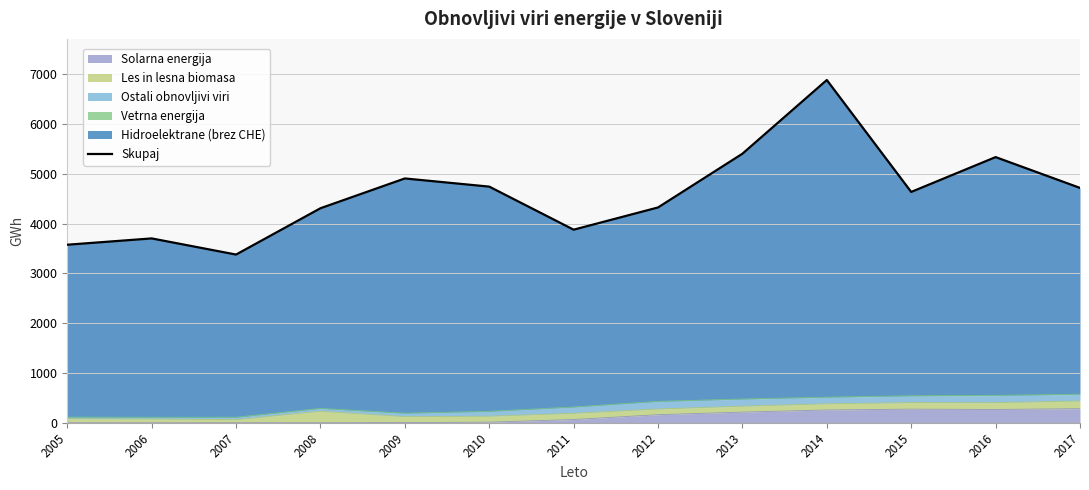

Is it true that the value at 2007 is 1377.4?

False